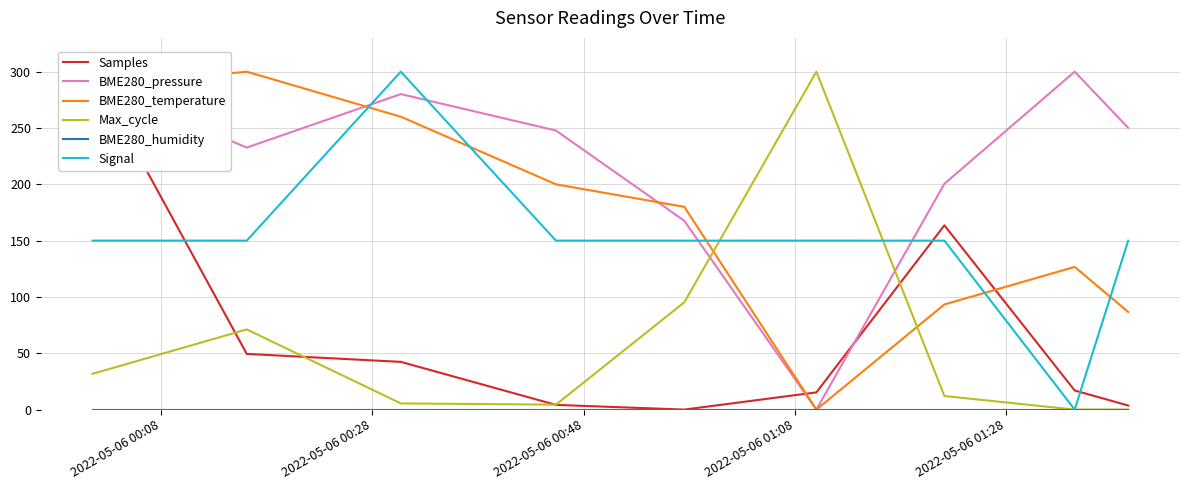

What is the value of the BME280_temperature point at the 4th from the left?

200.0